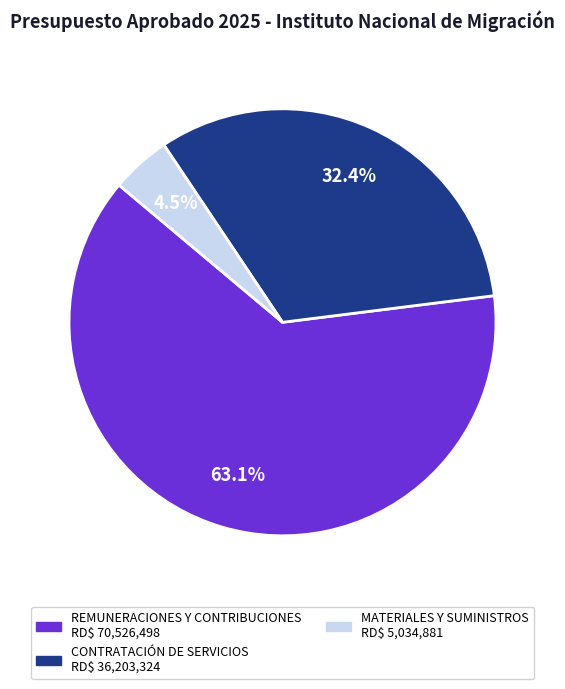

Does any single category account for the majority?

Yes